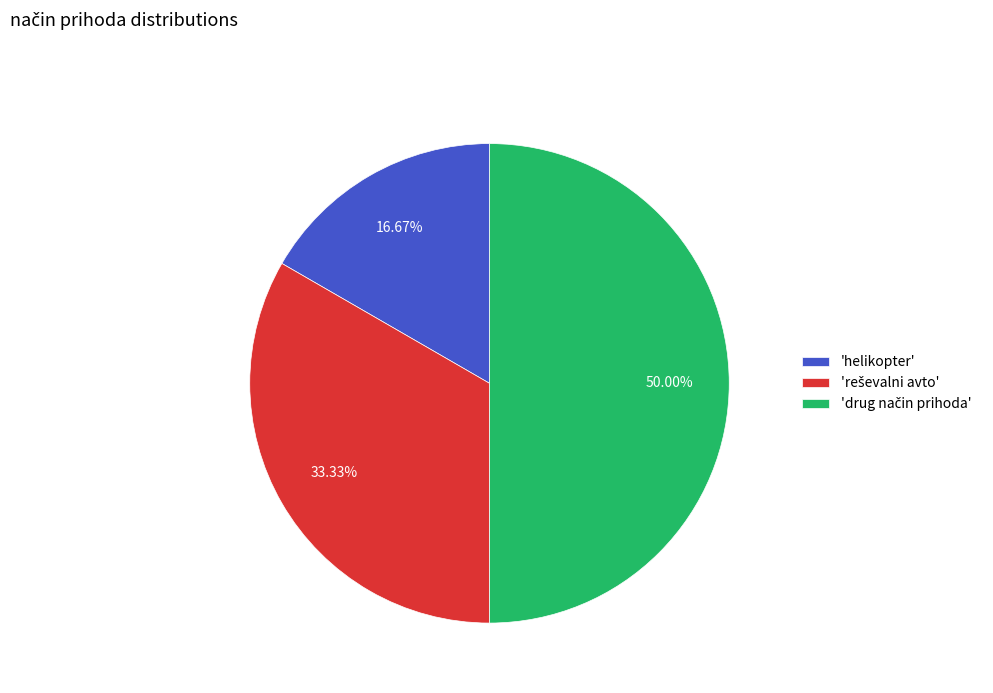

Is 'helikopter' the majority of the pie?

No